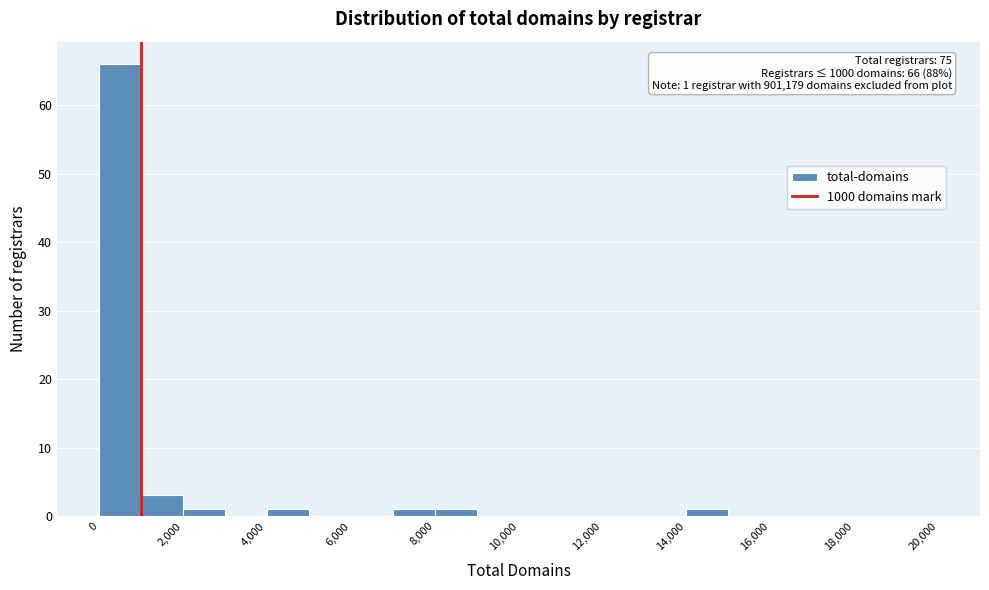

Which range on the x-axis has the tallest bar?

0 to 1000